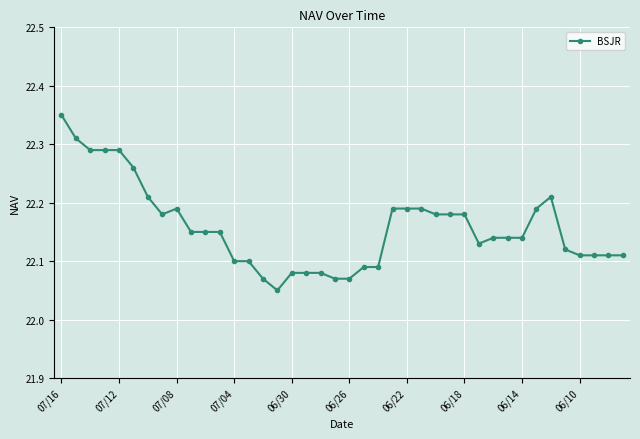

True or false: the data has more than 1 interior local peaks.

True